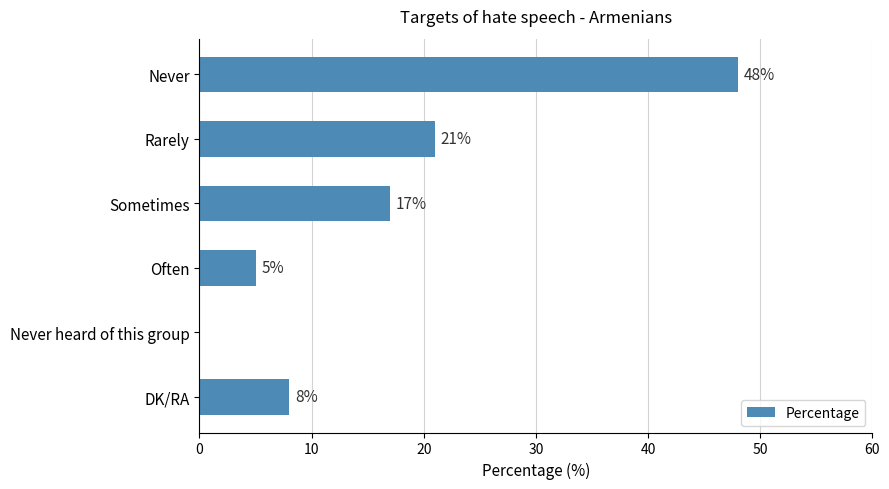

What is the greatest value displayed?

48